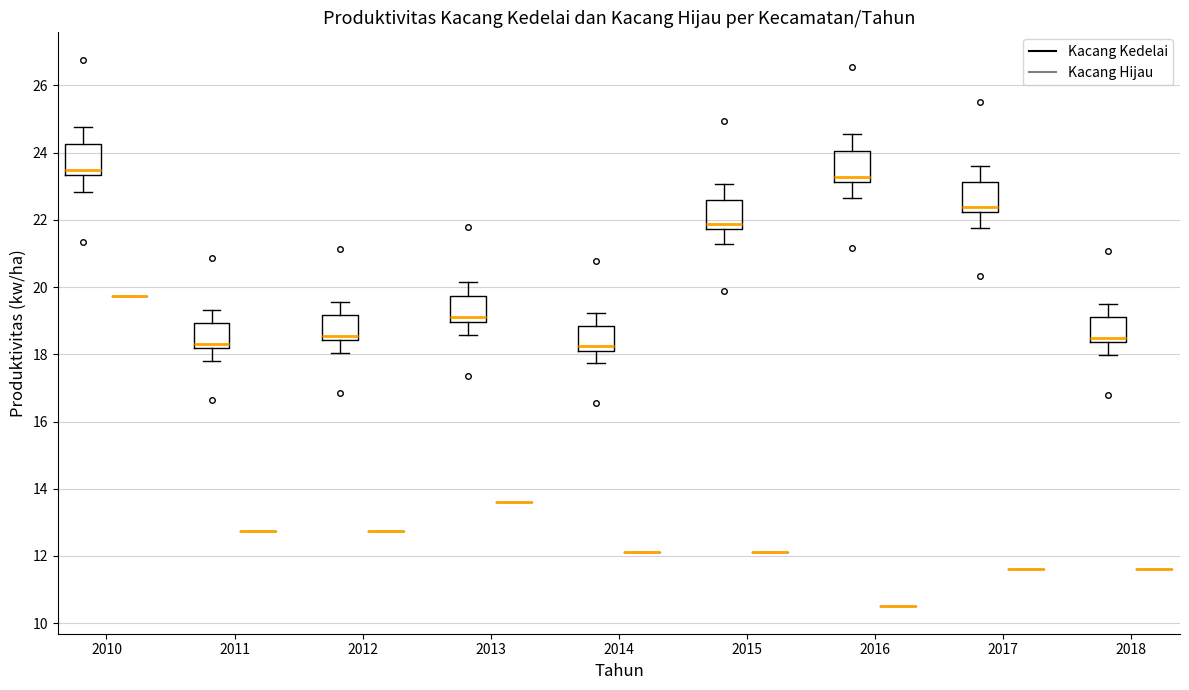

Reading left to right, read every box against the y-axis: the position of its median line, the range the box covers, and the ends of its whiskers. The values are not printed on the chart, so give them approximately, as read against the axis.

2010 (Kacang Kedelai): median 23.4 (just above the box's lower edge), box 23.4 to 24.2, whiskers 22.8 to 24.8
2010 (Kacang Hijau): box collapsed to a line at 19.8, whiskers 19.8 to 19.8
2011 (Kacang Kedelai): median 18.4, box 18.2 to 19.0, whiskers 17.8 to 19.4
2011 (Kacang Hijau): box collapsed to a line at 12.8, whiskers 12.8 to 12.8
2012 (Kacang Kedelai): median 18.6, box 18.4 to 19.2, whiskers 18.0 to 19.6
2012 (Kacang Hijau): box collapsed to a line at 12.8, whiskers 12.8 to 12.8
2013 (Kacang Kedelai): median 19.2, box 19.0 to 19.8, whiskers 18.6 to 20.2
2013 (Kacang Hijau): box collapsed to a line at 13.6, whiskers 13.6 to 13.6
2014 (Kacang Kedelai): median 18.2 (just above the box's lower edge), box 18.2 to 18.8, whiskers 17.8 to 19.2
2014 (Kacang Hijau): box collapsed to a line at 12.2, whiskers 12.2 to 12.2
2015 (Kacang Kedelai): median 21.8 (just above the box's lower edge), box 21.8 to 22.6, whiskers 21.2 to 23.0
2015 (Kacang Hijau): box collapsed to a line at 12.2, whiskers 12.2 to 12.2
2016 (Kacang Kedelai): median 23.2 (just above the box's lower edge), box 23.2 to 24.0, whiskers 22.6 to 24.6
2016 (Kacang Hijau): box collapsed to a line at 10.6, whiskers 10.6 to 10.6
2017 (Kacang Kedelai): median 22.4, box 22.2 to 23.2, whiskers 21.8 to 23.6
2017 (Kacang Hijau): box collapsed to a line at 11.6, whiskers 11.6 to 11.6
2018 (Kacang Kedelai): median 18.4 (just above the box's lower edge), box 18.4 to 19.2, whiskers 18.0 to 19.4
2018 (Kacang Hijau): box collapsed to a line at 11.6, whiskers 11.6 to 11.6